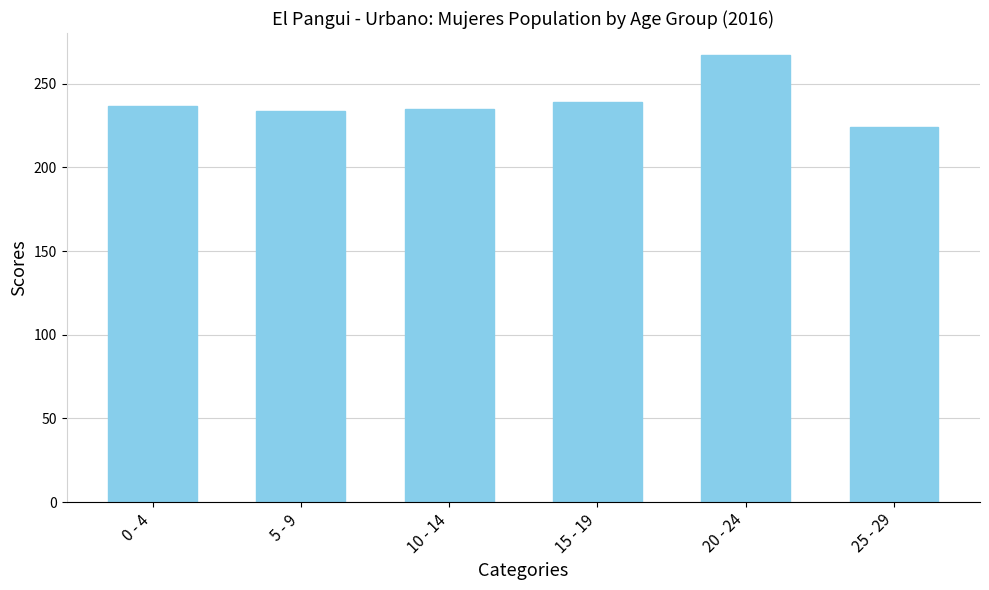

What is the maximum value shown in the chart?

267